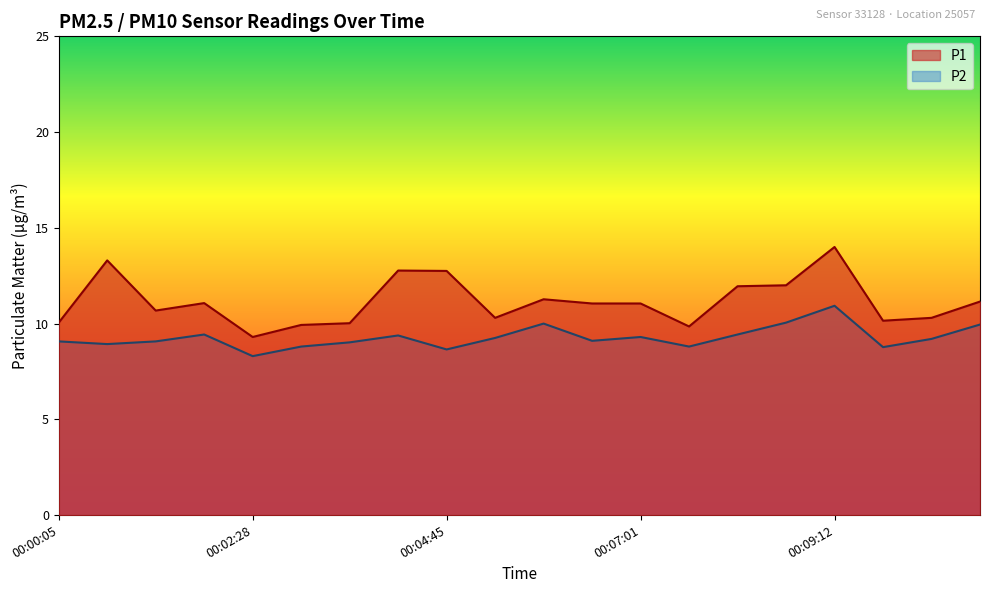

True or false: P2 and P1 cross at least once.

False